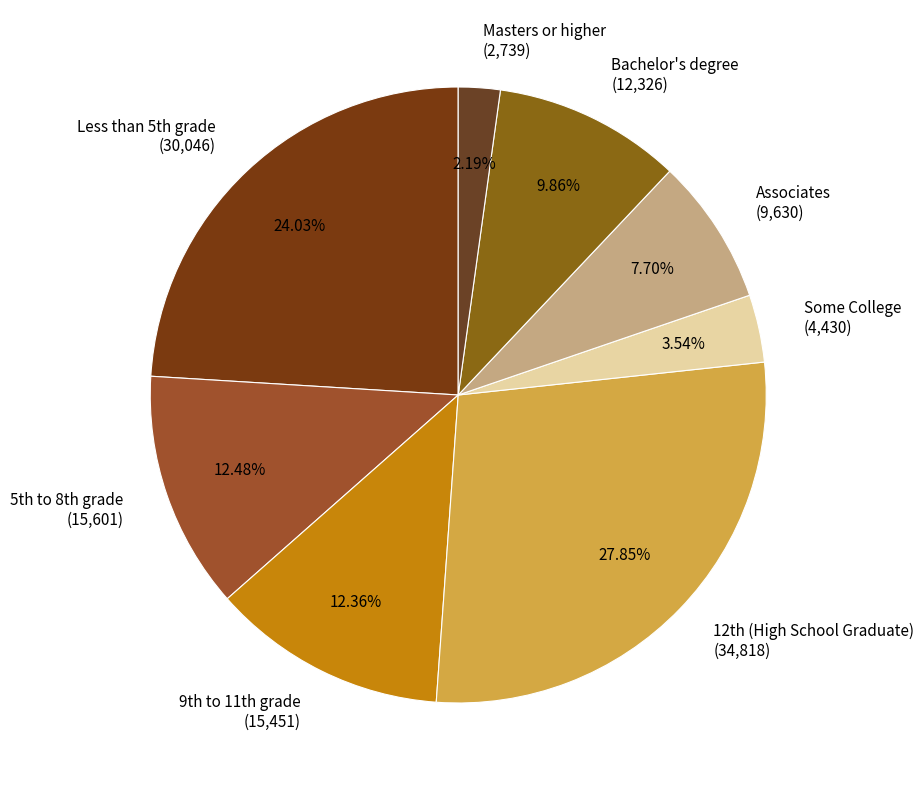

What is the ratio of the value at Some College (4,430) to the value at Masters or higher (2,739)?

1.6